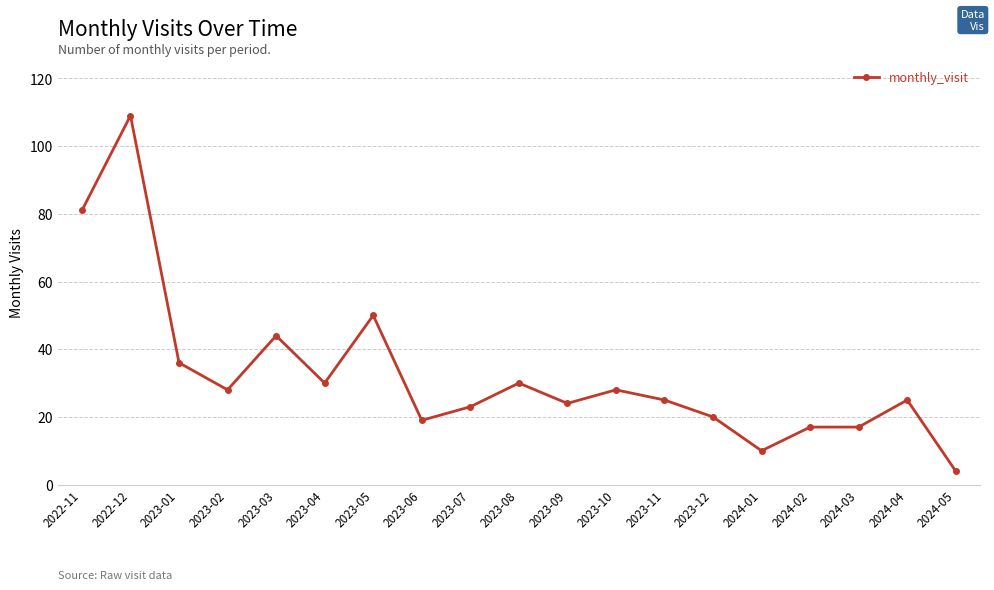

What is the label of the 12th point from the right?

2023-06